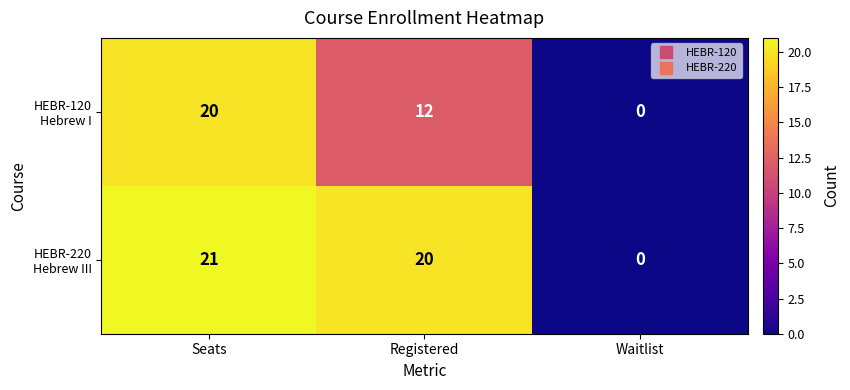

At which category is the sum across all series the highest?

Seats